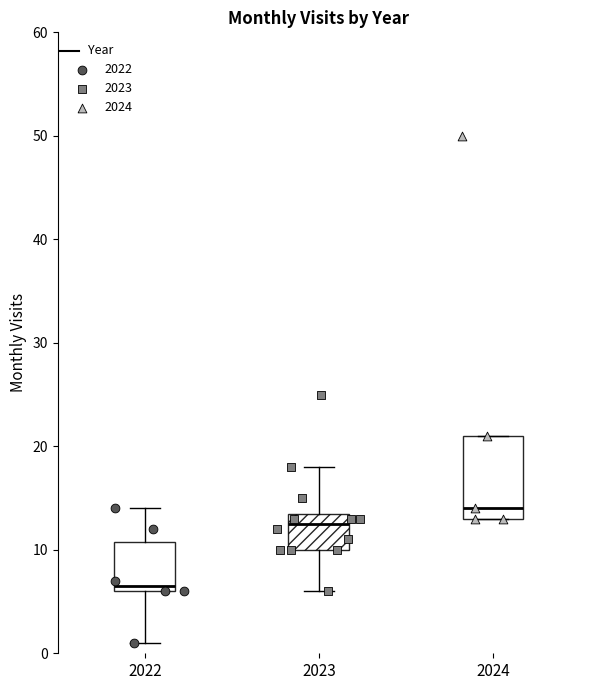

Reading left to right, transcribe this box plot: for each box, give where its median line is, the range the box spans, and where its two whiskers end, as read against the y-axis. The values are not printed on the chart, so give them approximately, as read against the axis.

2022: median 7, box 6 to 11, whiskers 1 to 14
2023: median 13, box 10 to 14, whiskers 6 to 18
2024: median 14, box 13 to 21, whiskers 13 to 21